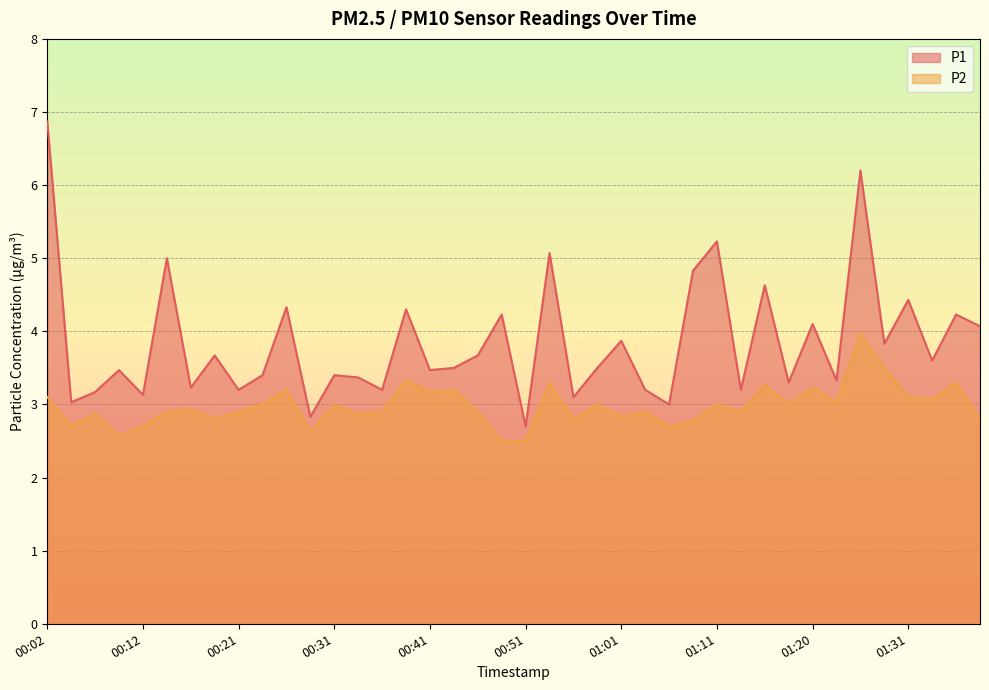

Reading left to right, transcribe all the data shown in this chart.

P1: 00:02=6.9	00:04=3.0	00:07=3.2	00:09=3.5	00:12=3.1	00:14=5.0	00:16=3.2	00:19=3.7	00:21=3.2	00:24=3.4	00:26=4.3	00:29=2.8	00:31=3.4	00:34=3.4	00:36=3.2	00:39=4.3	00:41=3.5	00:43=3.5	00:46=3.7	00:48=4.2	00:51=2.7	00:53=5.1	00:56=3.1	00:58=3.5	01:01=3.9	01:03=3.2	01:06=3.0	01:08=4.8	01:11=5.2	01:13=3.2	01:16=4.6	01:18=3.3	01:20=4.1	01:23=3.3	01:26=6.2	01:28=3.8	01:31=4.4	01:33=3.6	01:36=4.2	01:38=4.1
P2: 00:02=3.1	00:04=2.7	00:07=2.9	00:09=2.6	00:12=2.7	00:14=2.9	00:16=2.9	00:19=2.8	00:21=2.9	00:24=3.0	00:26=3.2	00:29=2.6	00:31=3.0	00:34=2.9	00:36=2.9	00:39=3.3	00:41=3.2	00:43=3.2	00:46=2.9	00:48=2.5	00:51=2.5	00:53=3.3	00:56=2.8	00:58=3.0	01:01=2.8	01:03=2.9	01:06=2.7	01:08=2.8	01:11=3.0	01:13=2.9	01:16=3.3	01:18=3.0	01:20=3.2	01:23=3.0	01:26=4.0	01:28=3.5	01:31=3.1	01:33=3.1	01:36=3.3	01:38=2.8